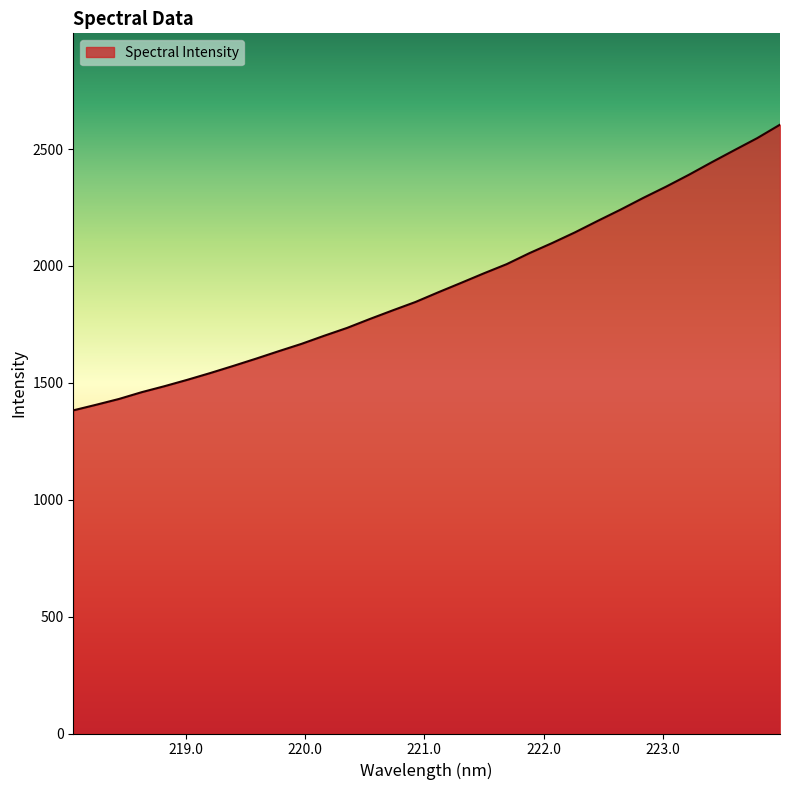

What is the greatest value displayed?

2604.5